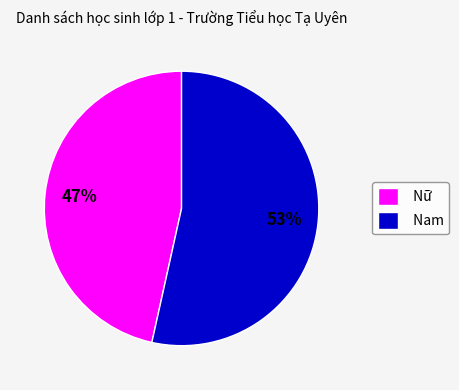

To the nearest percent, what is the average slice percentage?

50%